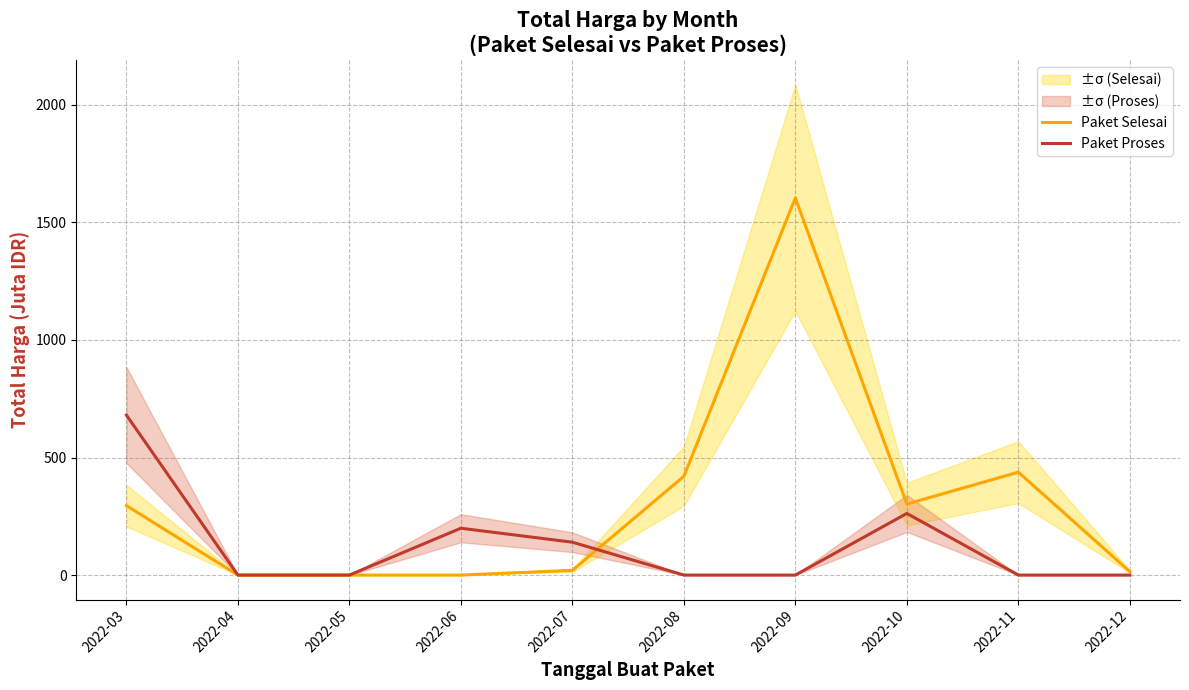

At which category is the sum across all series the highest?

2022-09